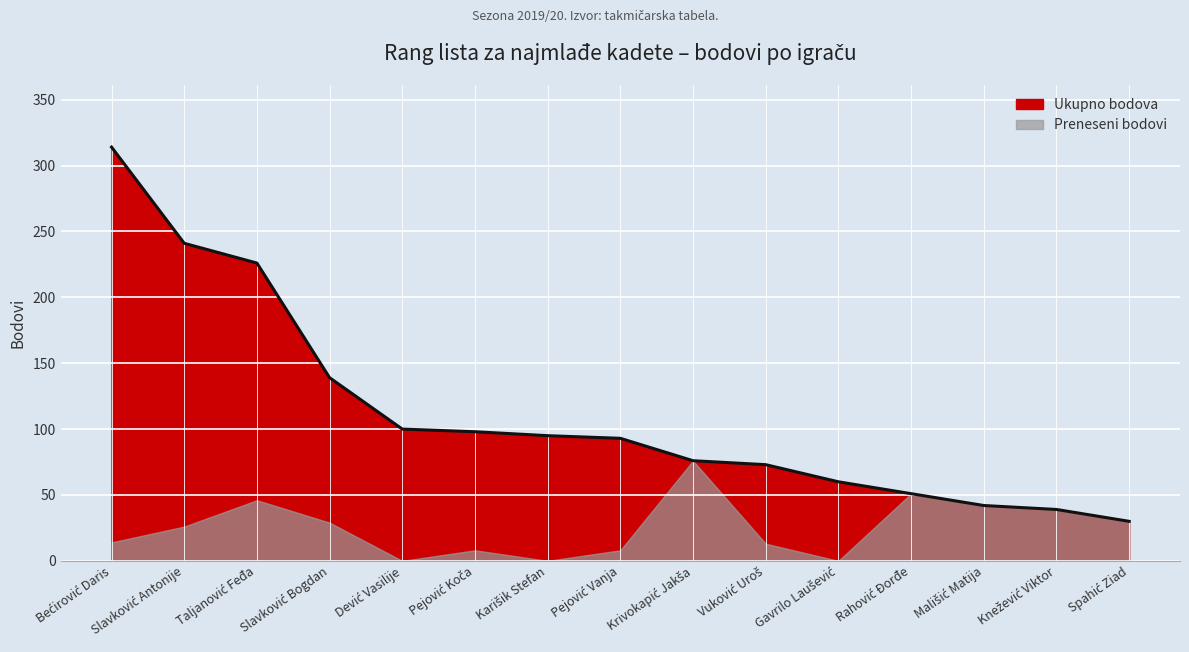

What is the sum of all values?

1677